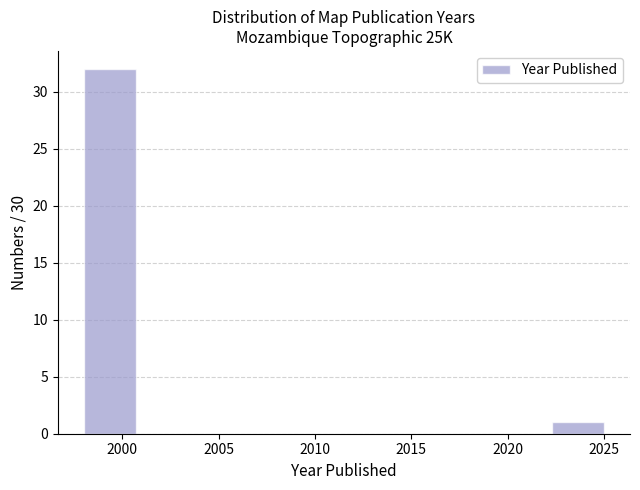

How tall is the bar that spans 2022.3 to 2025.0 on the x-axis? Neither the bar edges nor the heights are printed on the chart, so give them approximately, as read against the axes.

1